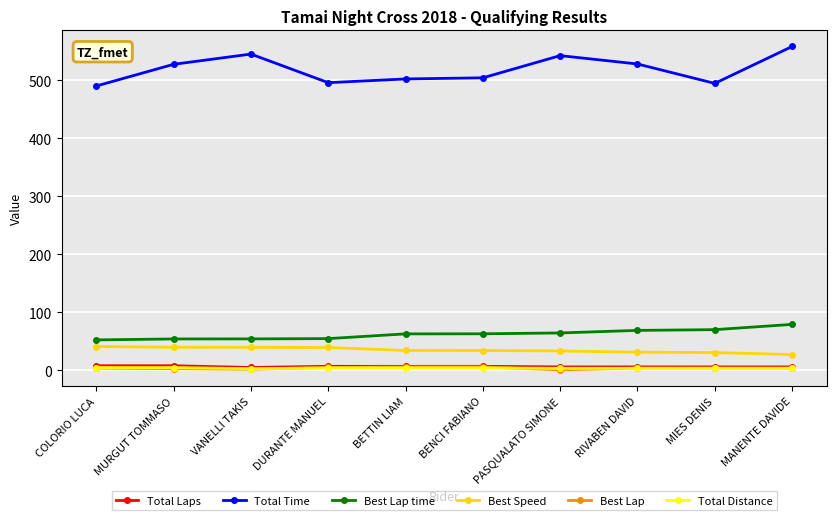

True or false: Best Lap time and Best Speed cross at least once.

False